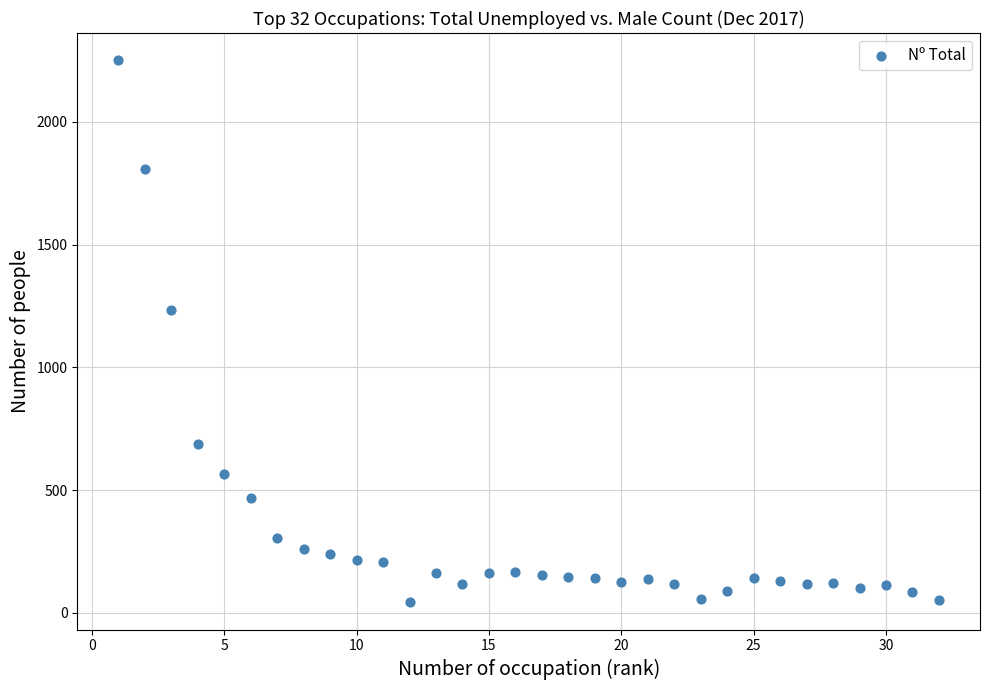

What is the range of X values (max minus min)?

31